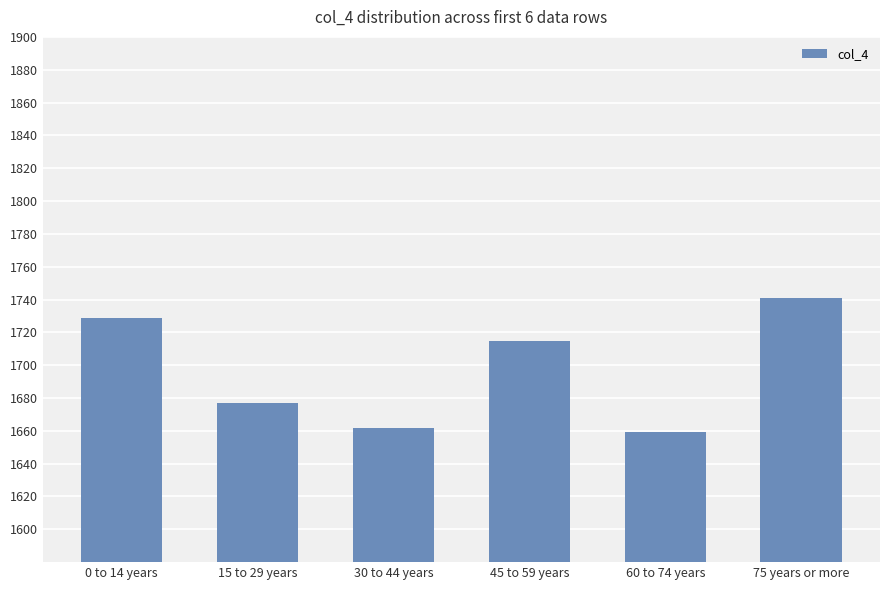

What is the difference between the maximum and minimum values?

82